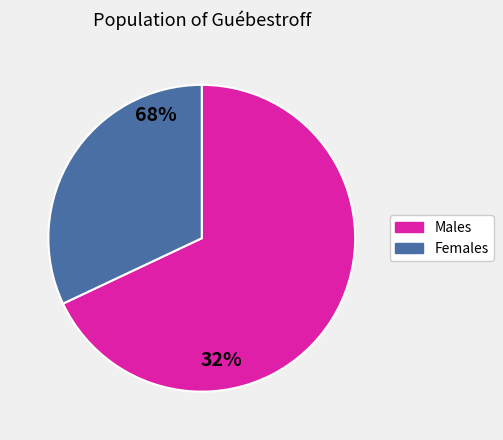

Is it true that Females is 32% of the pie?

True